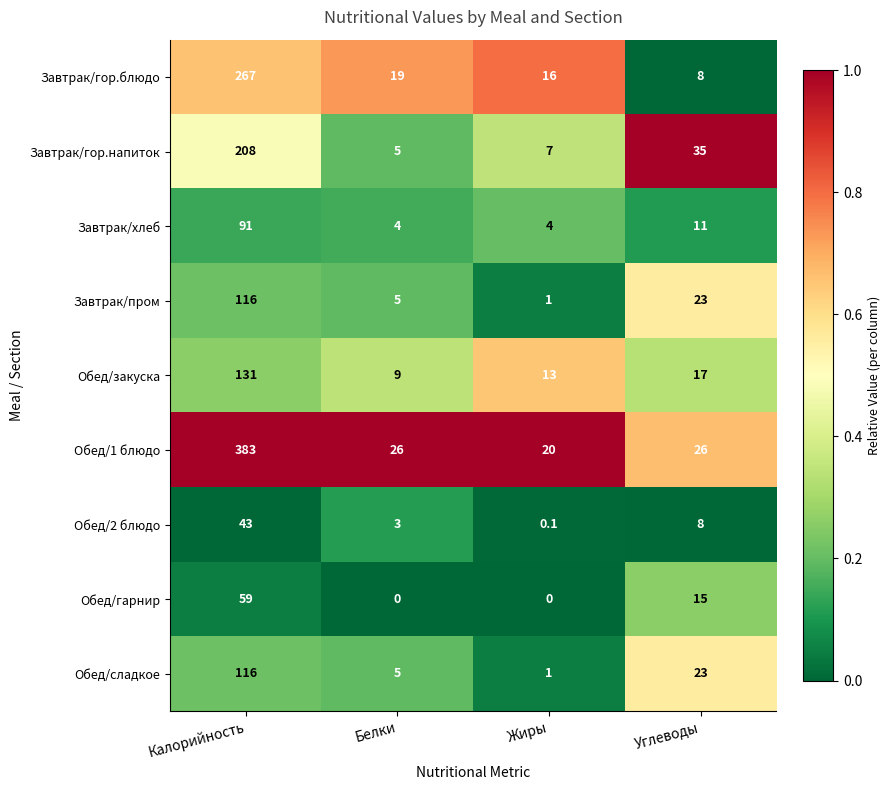

What is the sum of all Завтрак/пром values?

145.0